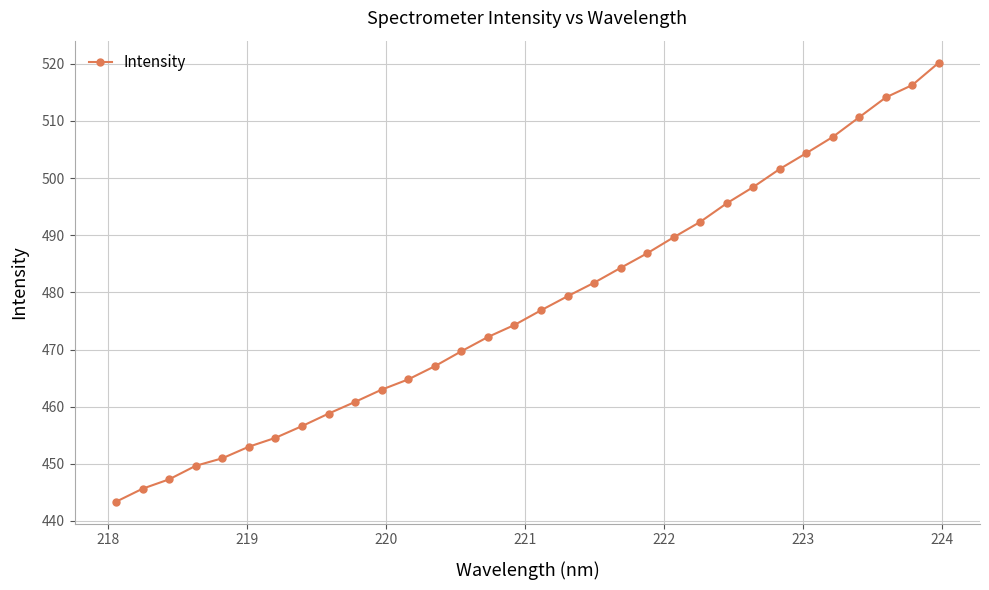

What is the value of the 28th point from the left?

507.2